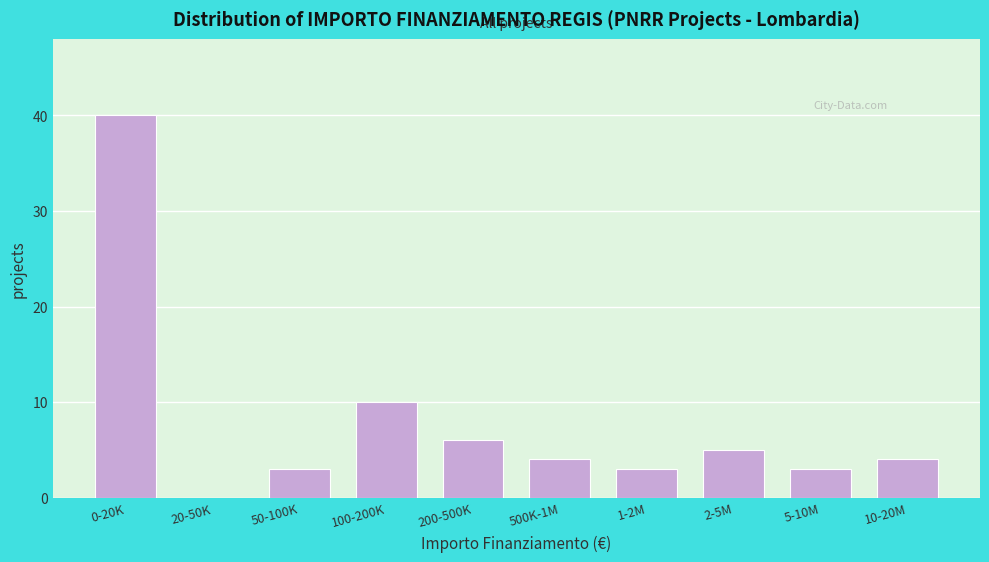

Reading right to left, transcribe all the data shown in this chart.

10-20M=4	5-10M=3	2-5M=5	1-2M=3	500K-1M=4	200-500K=6	100-200K=10	50-100K=3	20-50K=0	0-20K=40